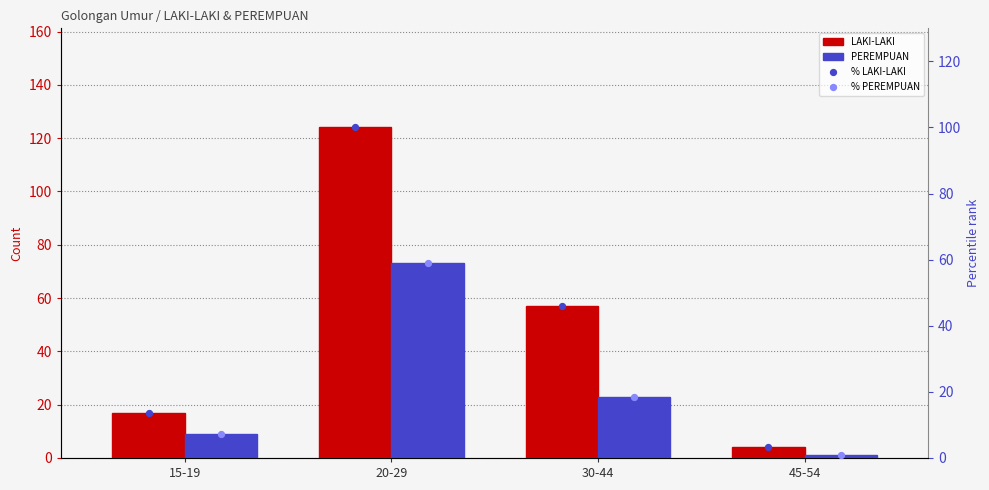

Which series has the largest total across all categories?

LAKI-LAKI